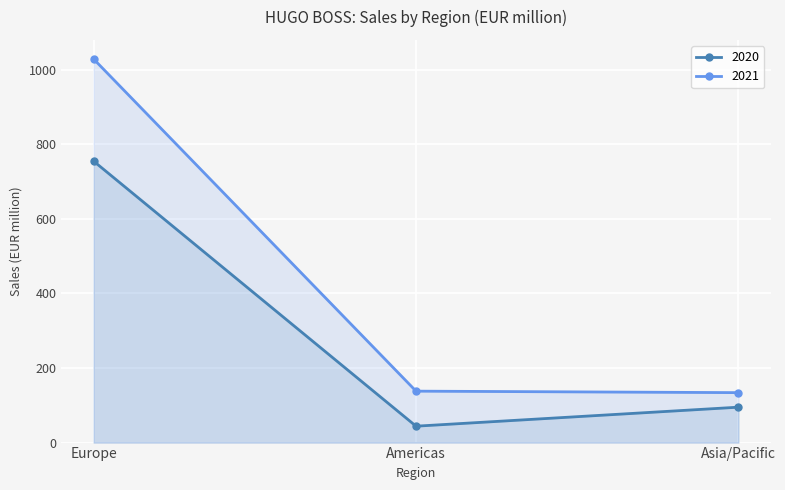

How many values in the 2021 series are below 138?

1